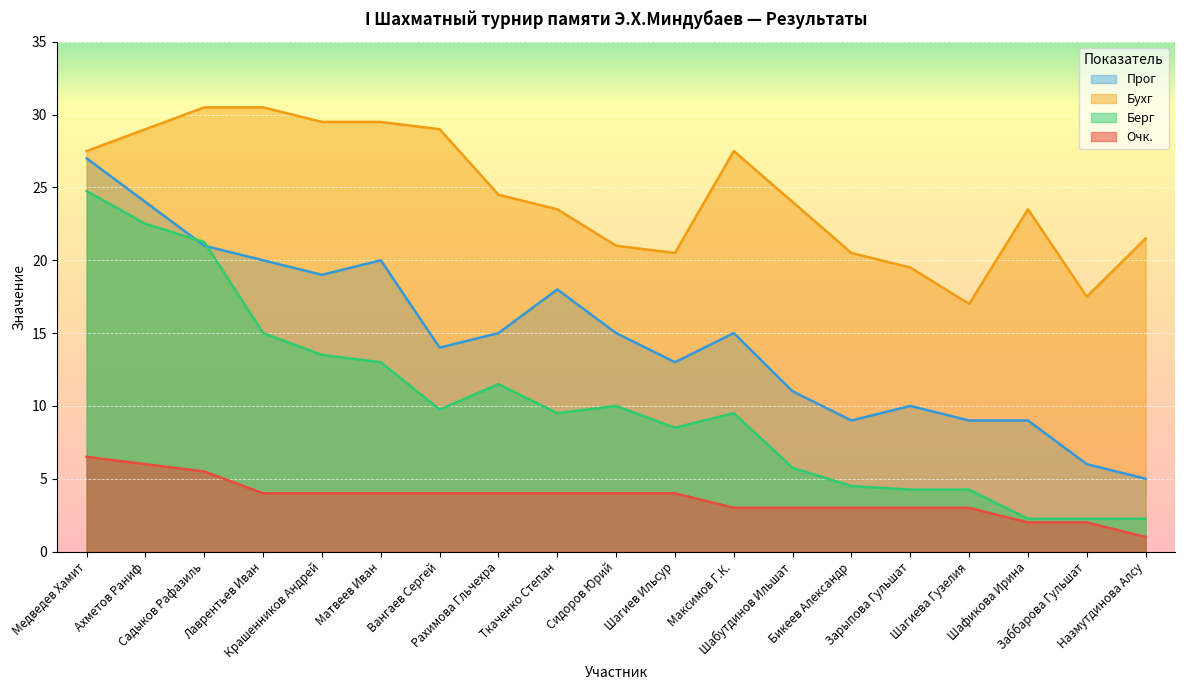

Reading left to right, transcribe all the data shown in this chart.

Очк.: Медведев Хамит=6.5	Ахметов Раниф=6.0	Садыков Рафазиль=5.5	Лаврентьев Иван=4.0	Крашенников Андрей=4.0	Матвеев Иван=4.0	Вангаев Сергей=4.0	Рахимова Гльчехра=4.0	Ткаченко Степан=4.0	Сидоров Юрий=4.0	Шагиев Ильсур=4.0	Максимов Г.К.=3.0	Шабутдинов Ильшат=3.0	Бикеев Александр=3.0	Зарыпова Гульшат=3.0	Шагиева Гузелия=3.0	Шафикова Ирина=2.0	Заббарова Гульшат=2.0	Назмутдинова Алсу=1.0
Бухг: Медведев Хамит=27.5	Ахметов Раниф=29.0	Садыков Рафазиль=30.5	Лаврентьев Иван=30.5	Крашенников Андрей=29.5	Матвеев Иван=29.5	Вангаев Сергей=29.0	Рахимова Гльчехра=24.5	Ткаченко Степан=23.5	Сидоров Юрий=21.0	Шагиев Ильсур=20.5	Максимов Г.К.=27.5	Шабутдинов Ильшат=24.0	Бикеев Александр=20.5	Зарыпова Гульшат=19.5	Шагиева Гузелия=17.0	Шафикова Ирина=23.5	Заббарова Гульшат=17.5	Назмутдинова Алсу=21.5
Берг: Медведев Хамит=24.8	Ахметов Раниф=22.5	Садыков Рафазиль=21.2	Лаврентьев Иван=15.0	Крашенников Андрей=13.5	Матвеев Иван=13.0	Вангаев Сергей=9.8	Рахимова Гльчехра=11.5	Ткаченко Степан=9.5	Сидоров Юрий=10.0	Шагиев Ильсур=8.5	Максимов Г.К.=9.5	Шабутдинов Ильшат=5.8	Бикеев Александр=4.5	Зарыпова Гульшат=4.2	Шагиева Гузелия=4.2	Шафикова Ирина=2.2	Заббарова Гульшат=2.2	Назмутдинова Алсу=2.2
Прог: Медведев Хамит=27.0	Ахметов Раниф=24.0	Садыков Рафазиль=21.0	Лаврентьев Иван=20.0	Крашенников Андрей=19.0	Матвеев Иван=20.0	Вангаев Сергей=14.0	Рахимова Гльчехра=15.0	Ткаченко Степан=18.0	Сидоров Юрий=15.0	Шагиев Ильсур=13.0	Максимов Г.К.=15.0	Шабутдинов Ильшат=11.0	Бикеев Александр=9.0	Зарыпова Гульшат=10.0	Шагиева Гузелия=9.0	Шафикова Ирина=9.0	Заббарова Гульшат=6.0	Назмутдинова Алсу=5.0